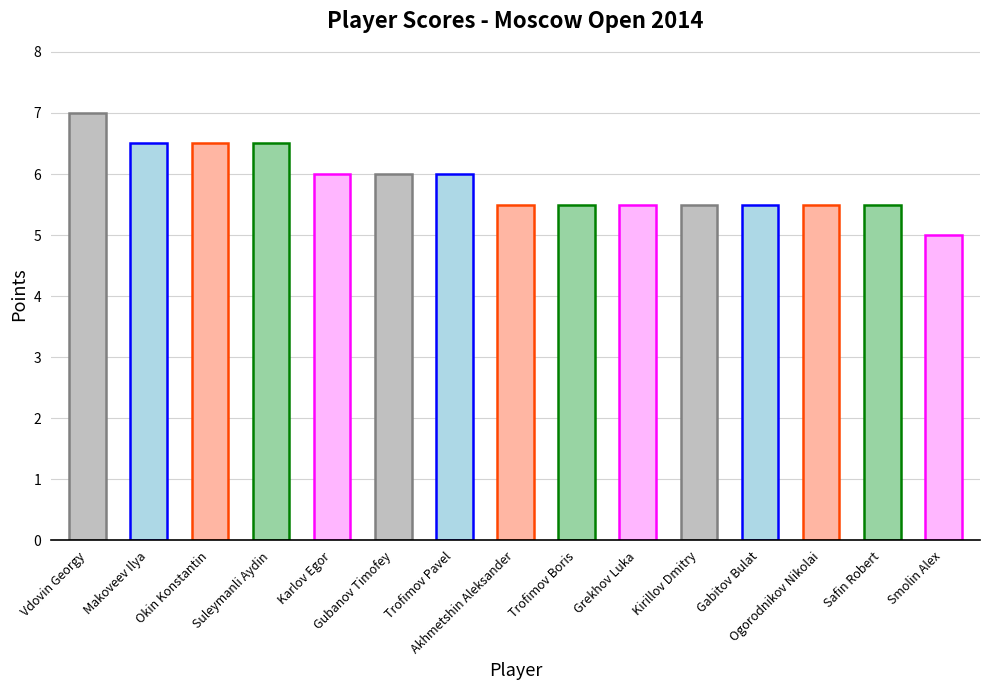

What value does the data have at Gubanov Timofey?

6.0